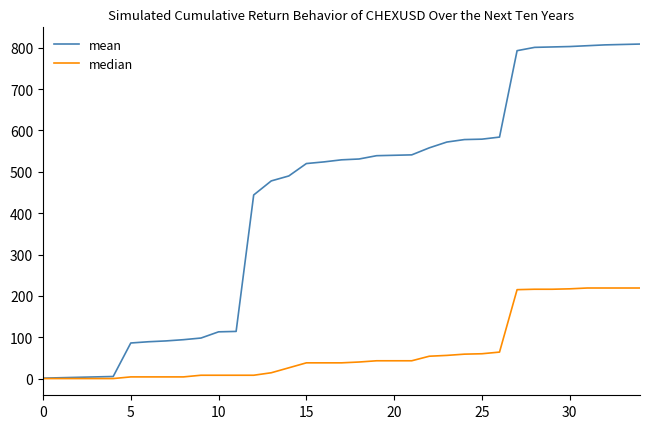

Rank the series by their maximum value, from highest to lowest.

mean, median